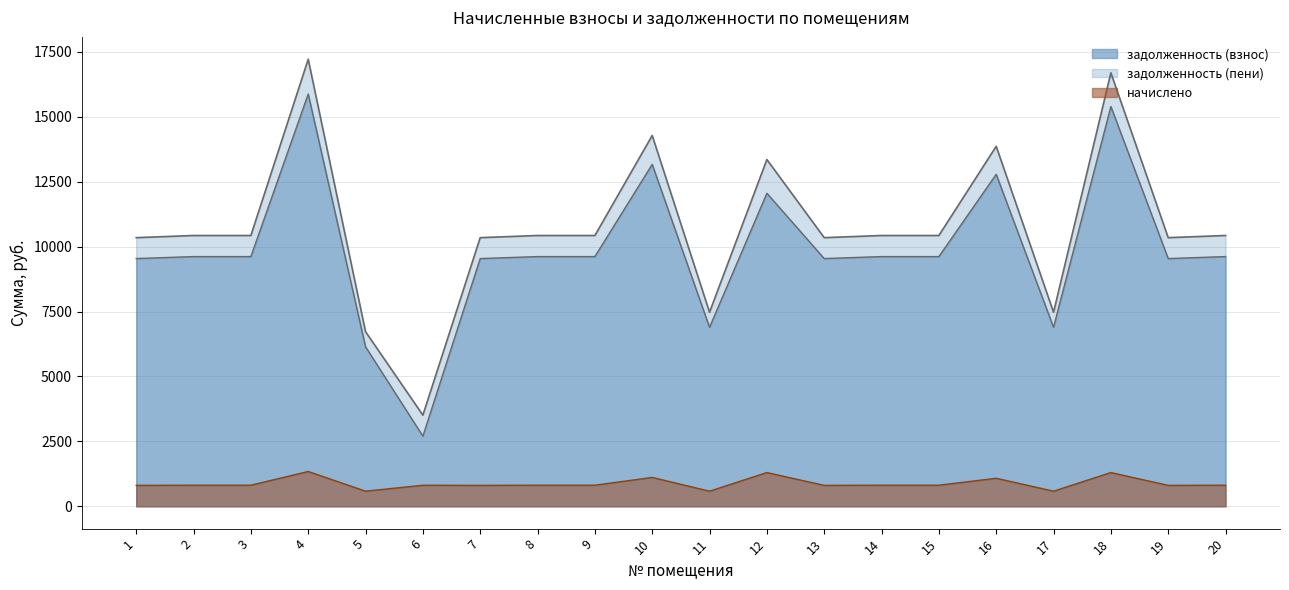

What is the difference between the second highest and second lowest values in the задолженность (пени) series?

9973.3